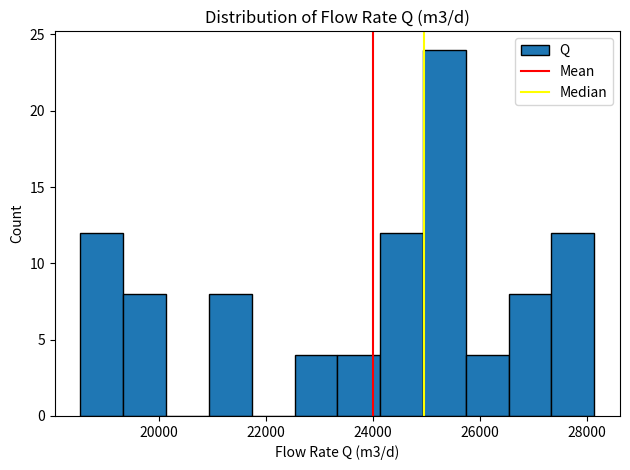

Around what value on the x-axis is the tallest bar? Give the approximate position of its centre, as read against the axis.

25400